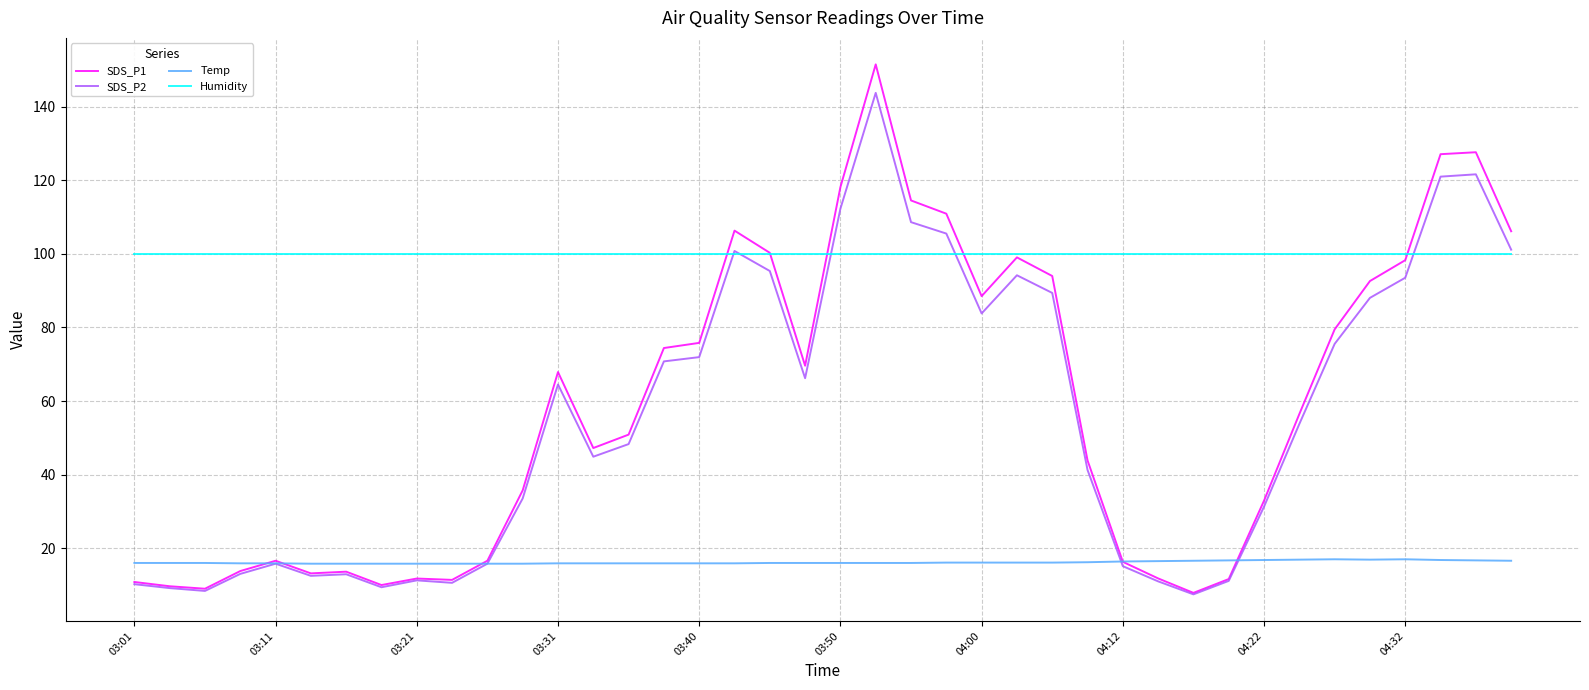

Rank the series by their maximum value, from lowest to highest.

Temp, Humidity, SDS_P2, SDS_P1